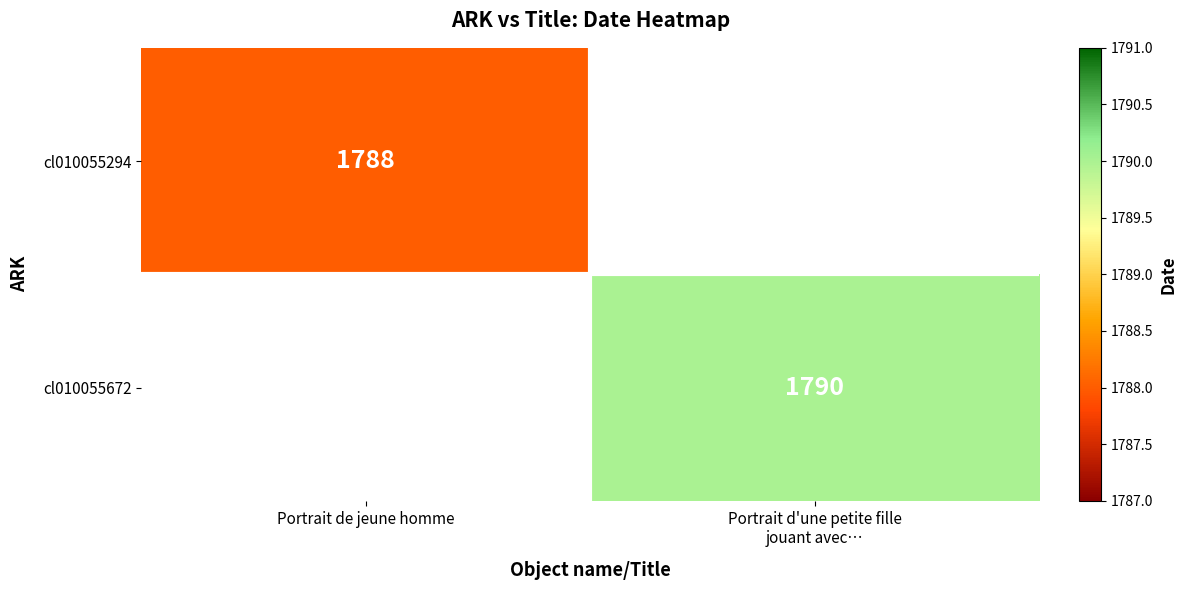

The value of cl010055294 at Portrait de jeune homme is 3150. True or false?

False